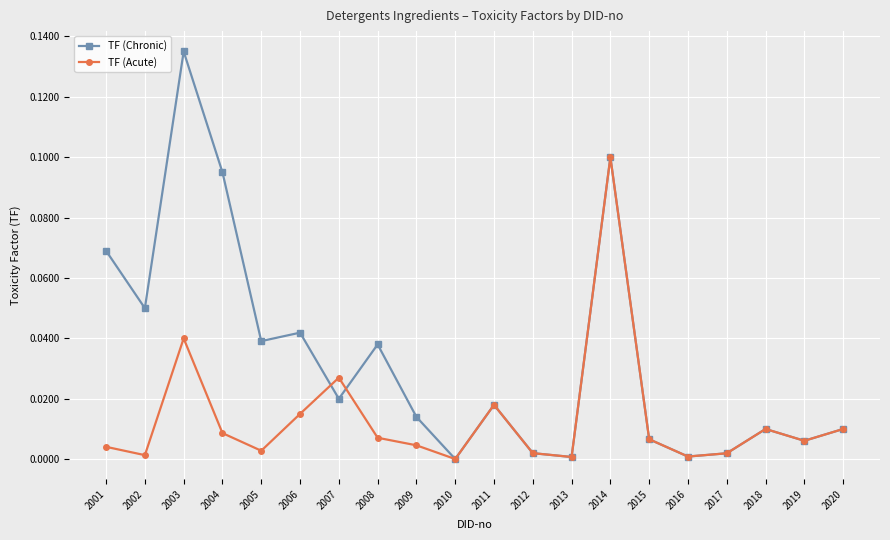

How many lines are shown in the chart?

2